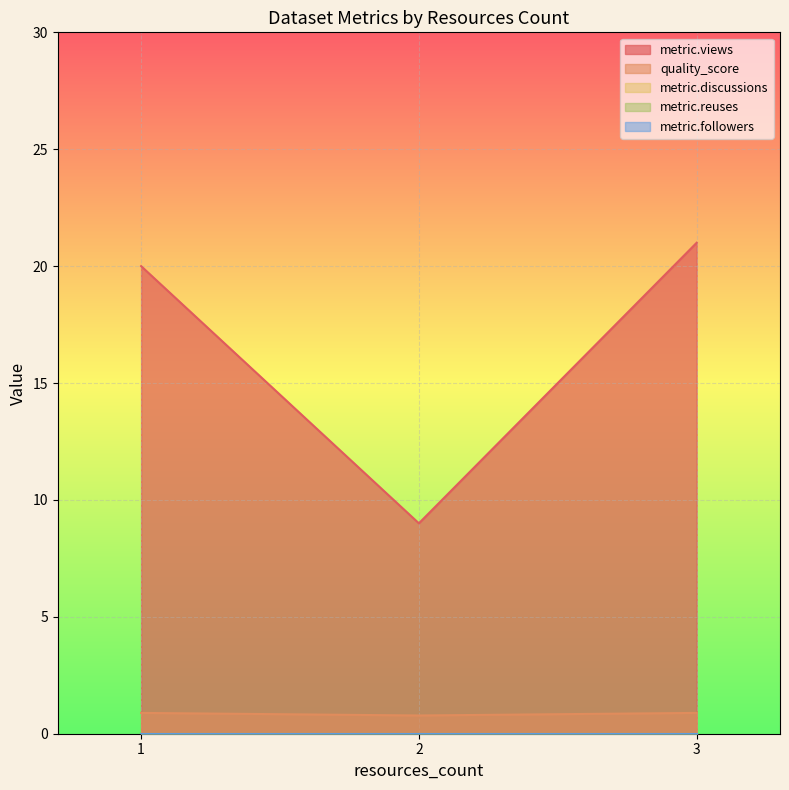

Reading left to right, what are all the values shown in this chart?

metric.views: 2=9.0	1=20.0	3=21.0
quality_score: 2=0.8	1=0.9	3=0.9
metric.discussions: 2=0.0	1=0.0	3=0.0
metric.reuses: 2=0.0	1=0.0	3=0.0
metric.followers: 2=0.0	1=0.0	3=0.0